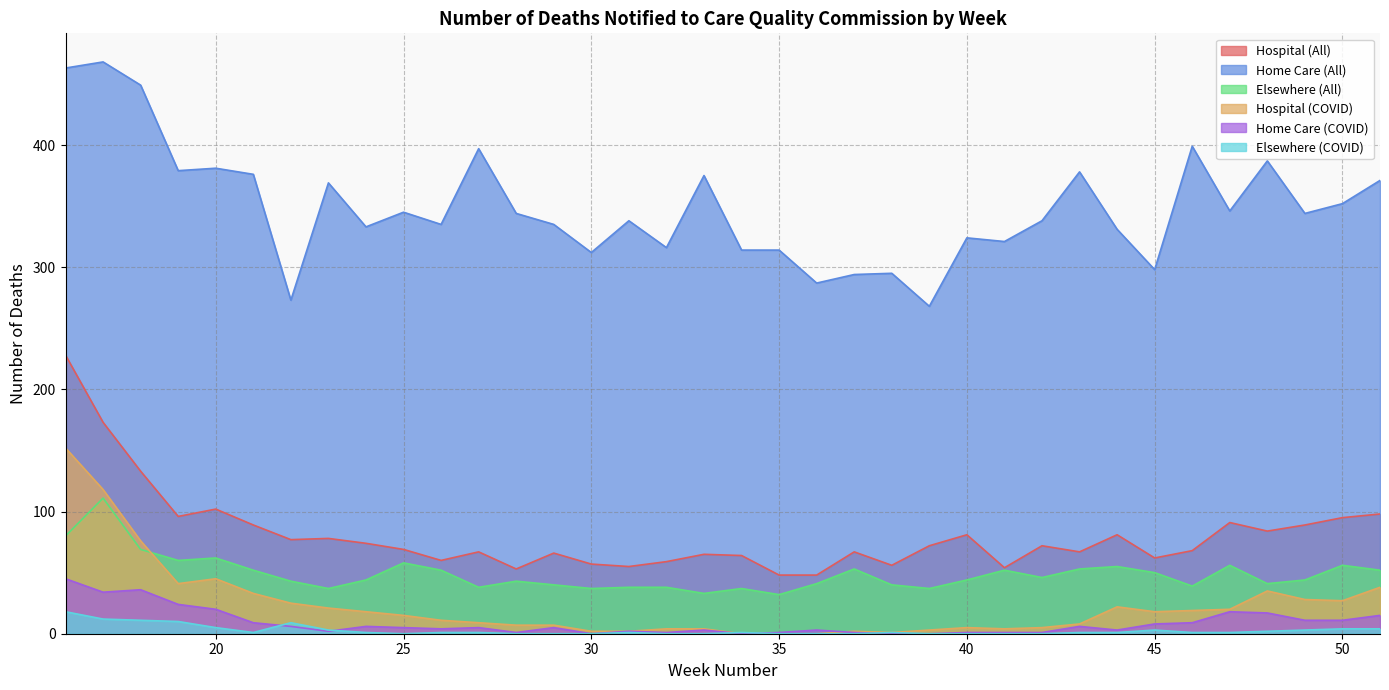

True or false: Home Care (All) and Home Care (COVID) cross at least once.

False